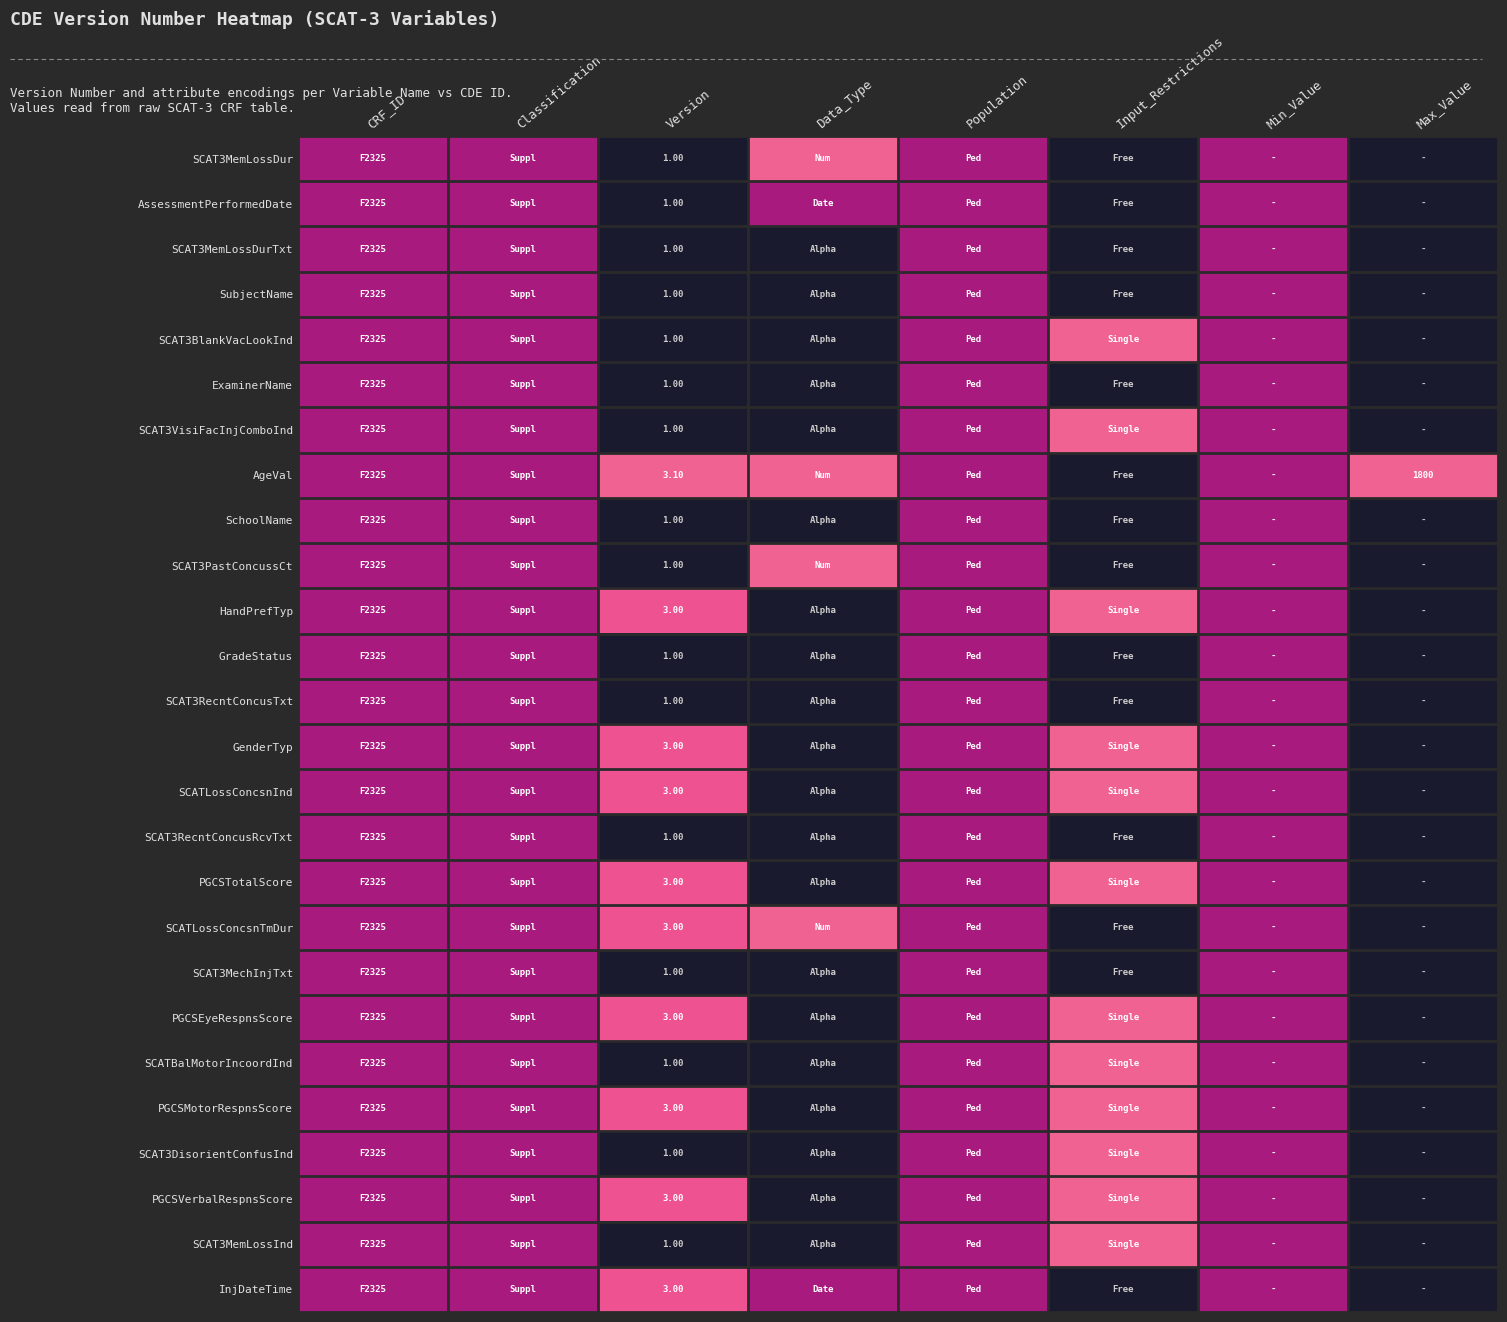

What is the spread (max minus min) of values at Version?

2.1